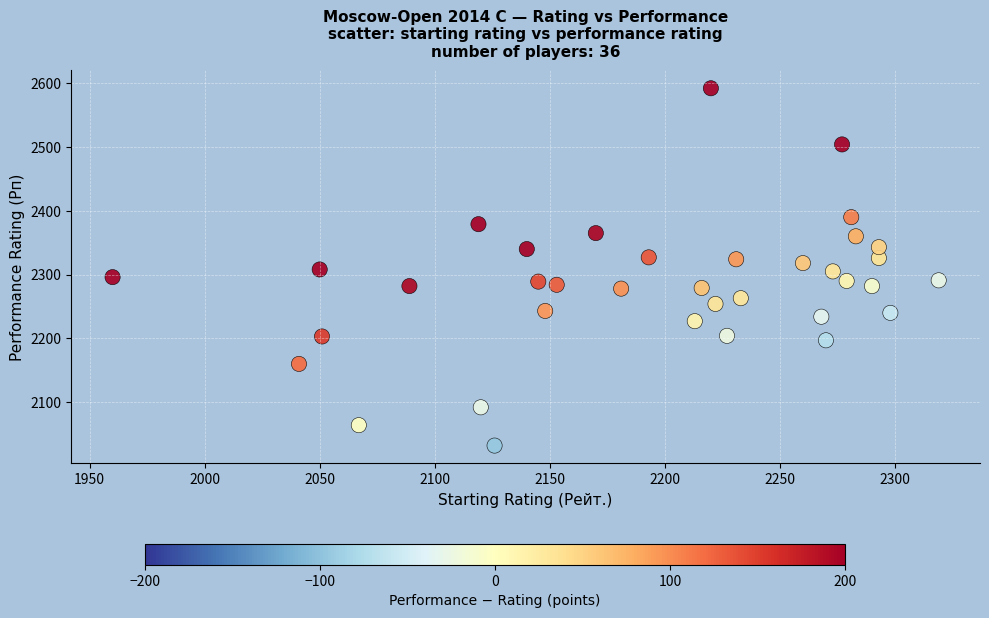

What is the range of X values (max minus min)?

359